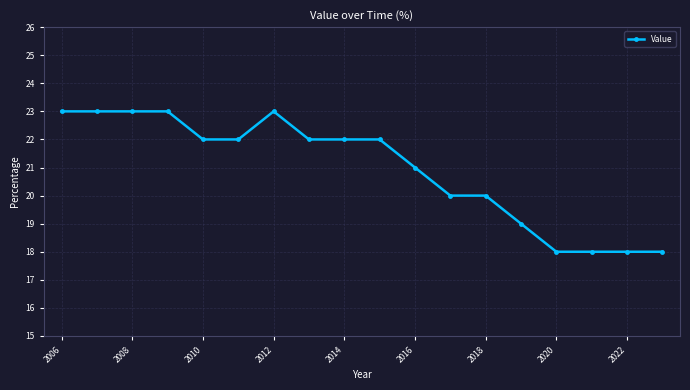

Reading right to left, transcribe all the data shown in this chart.

18	18	18	18	19	20	20	21	22	22	22	23	22	22	23	23	23	23